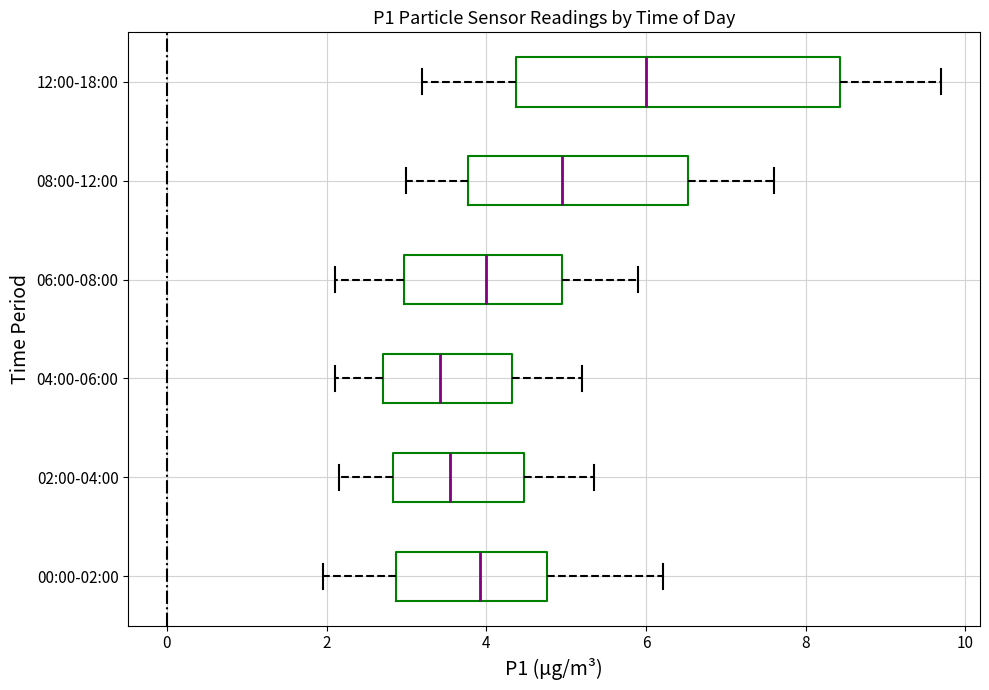

Reading bottom to top, read every box against the x-axis: the position of its median line, the range the box covers, and the ends of its whiskers. The values are not printed on the chart, so give them approximately, as read against the axis.

00:00-02:00: median 4.0, box 2.8 to 4.8, whiskers 2.0 to 6.2
02:00-04:00: median 3.6, box 2.8 to 4.4, whiskers 2.2 to 5.4
04:00-06:00: median 3.4, box 2.8 to 4.4, whiskers 2.2 to 5.2
06:00-08:00: median 4.0, box 3.0 to 5.0, whiskers 2.2 to 6.0
08:00-12:00: median 5.0, box 3.8 to 6.6, whiskers 3.0 to 7.6
12:00-18:00: median 6.0, box 4.4 to 8.4, whiskers 3.2 to 9.8